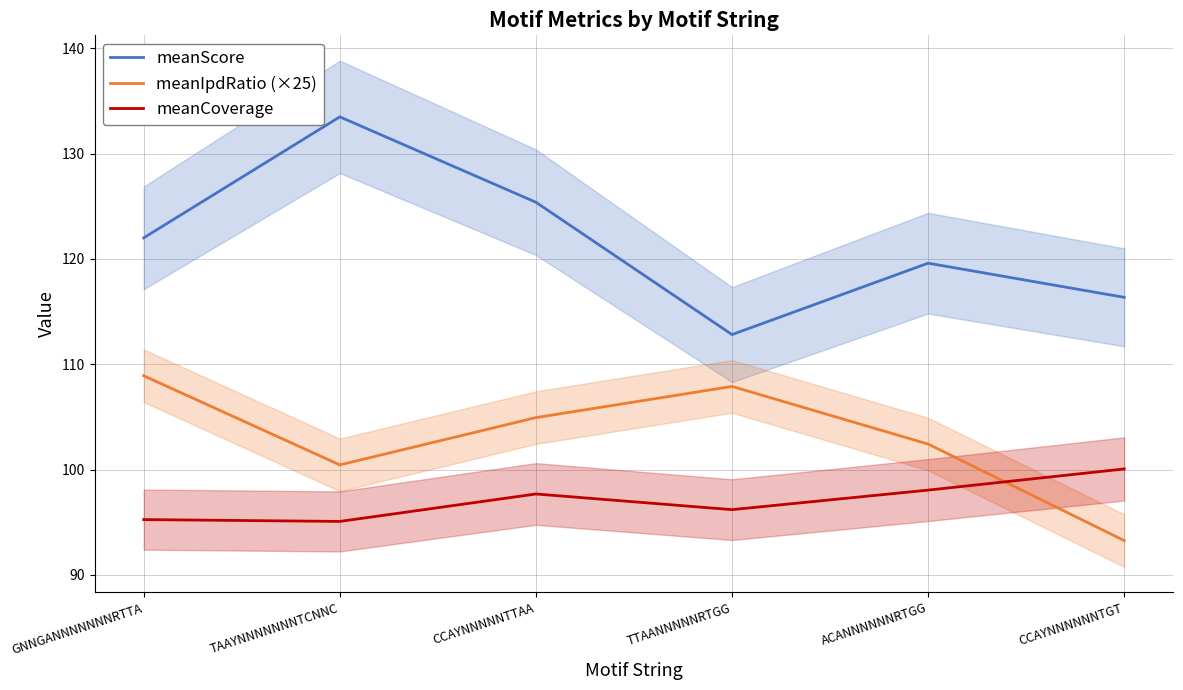

Between TAAYNNNNNNNTCNNC and TTAANNNNNRTGG, which series saw the biggest shift?

meanScore